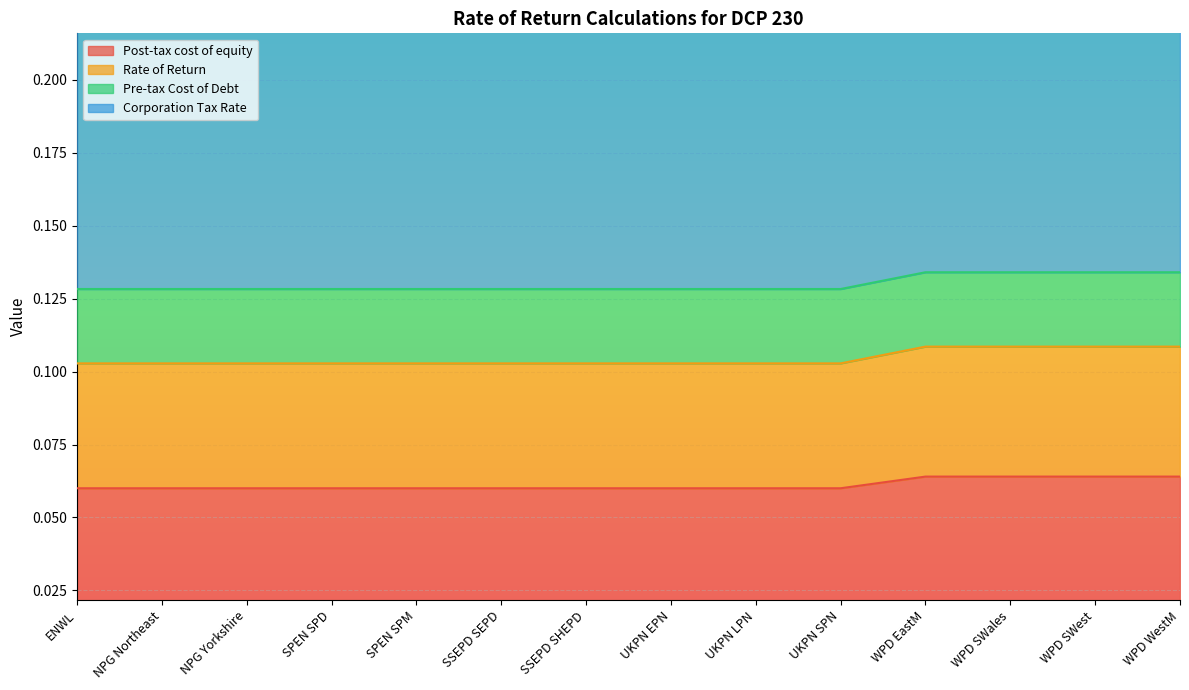

True or false: Post-tax cost of equity has a value of 0.0 at SPEN SPM.

False